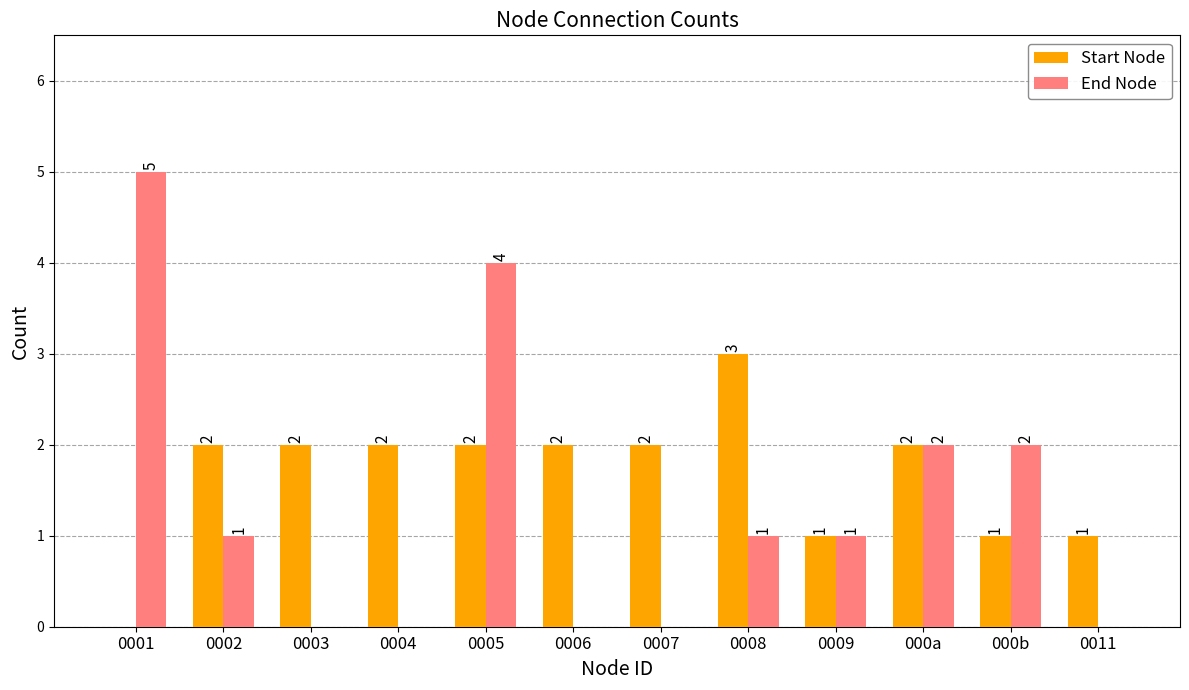

How many End Node values are between 0 and 2?

10